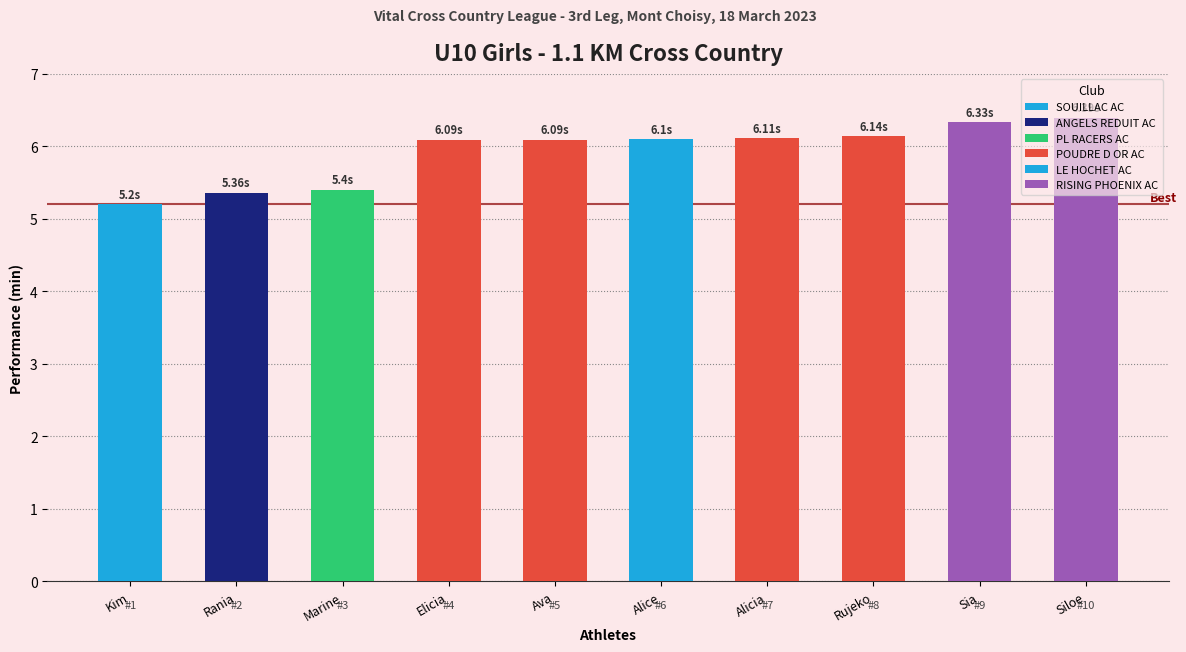

What is the sum of the values at Elicia FIRJUN and Alice LADOUCEUR?

12.2